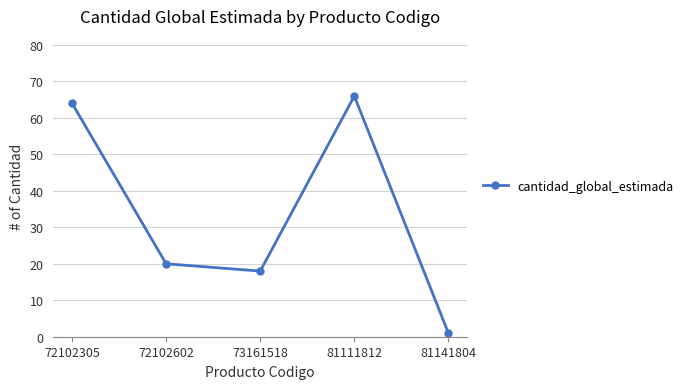

What is the value of the 4th point from the left?

66